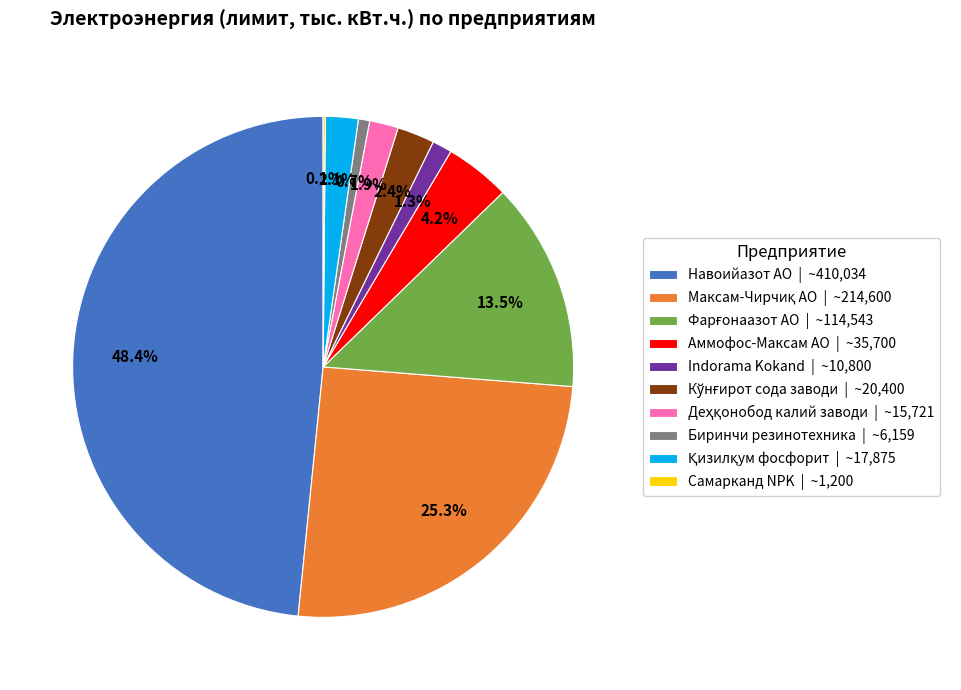

Does any single category account for the majority?

No